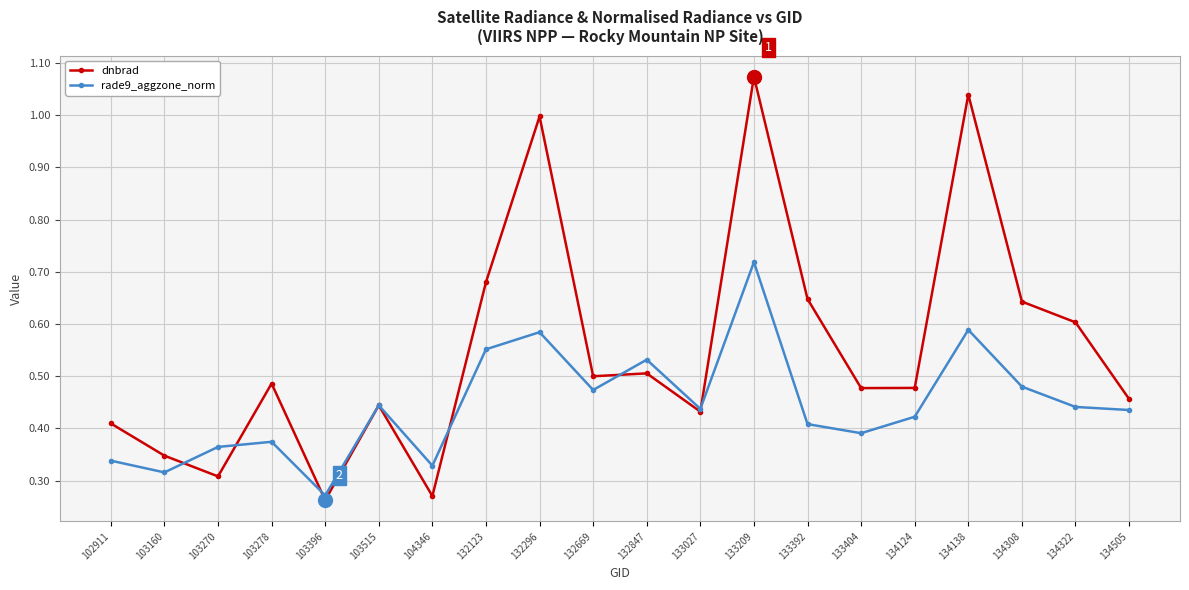

True or false: rade9_aggzone_norm and dnbrad cross at least once.

True